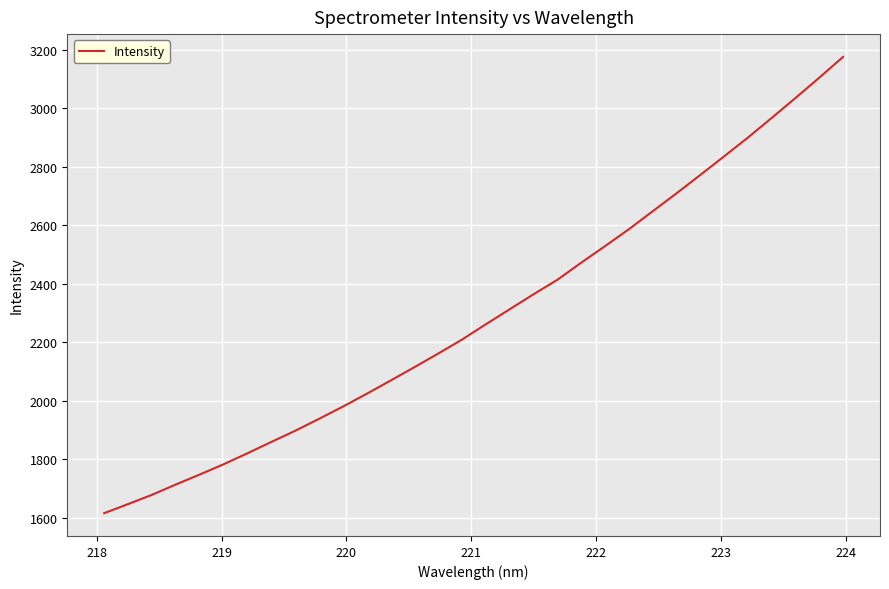

What is the greatest value displayed?

3176.1